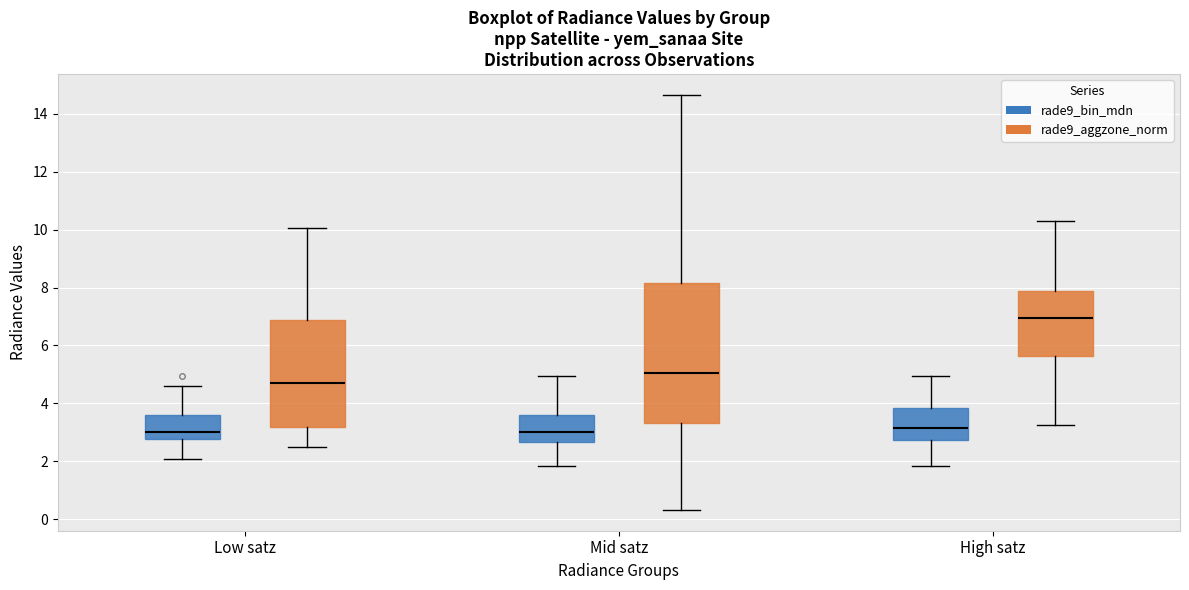

Which box is the tallest, from its lower edge to its upper edge?

Mid satz (rade9_aggzone_norm)